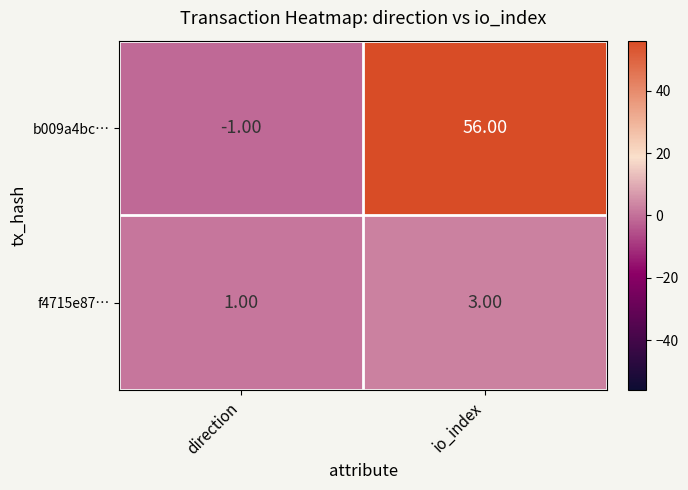

Rank the series by their maximum value, from highest to lowest.

b009a4bc…, f4715e87…